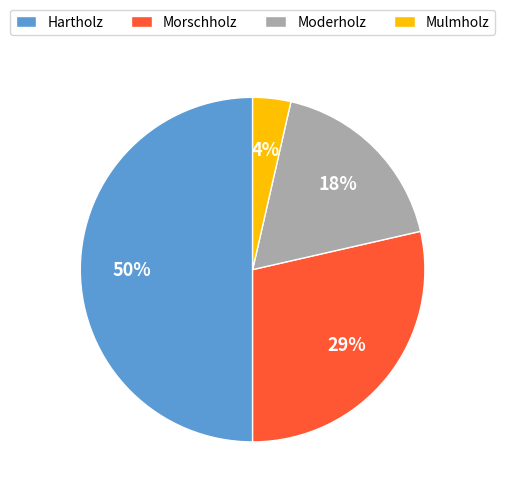

Does Moderholz represent more than half of the total?

No